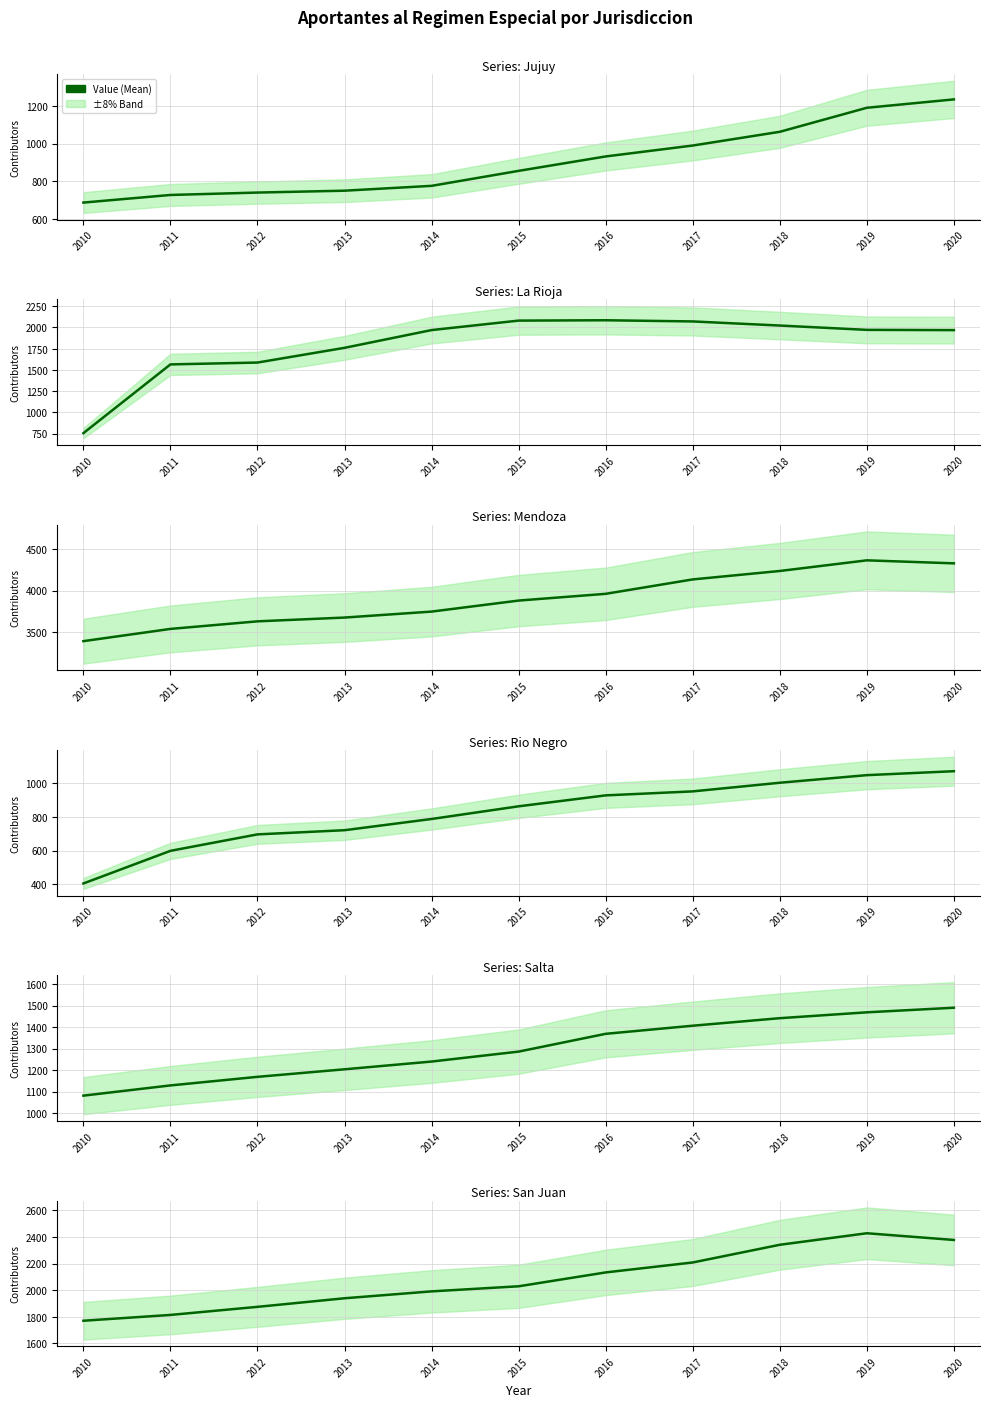

Reading left to right, what are all the values shown in this chart?

Jujuy: 2010=687.5	2011=727.8	2012=740.6	2013=750.5	2014=776.2	2015=855.8	2016=932.2	2017=990.2	2018=1063.0	2019=1190.5	2020=1235.0
La Rioja: 2010=754.8	2011=1564.9	2012=1586.8	2013=1760.3	2014=1969.6	2015=2081.1	2016=2085.2	2017=2071.3	2018=2023.0	2019=1971.9	2020=1969.0
Mendoza: 2010=3388.4	2011=3536.2	2012=3627.6	2013=3673.2	2014=3745.3	2015=3878.4	2016=3959.9	2017=4133.9	2018=4235.8	2019=4364.2	2020=4328.0
Rio Negro: 2010=405.0	2011=598.5	2012=696.2	2013=720.9	2014=787.5	2015=862.8	2016=927.6	2017=951.2	2018=1002.5	2019=1047.6	2020=1071.0
Salta: 2010=1081.4	2011=1128.9	2012=1168.8	2013=1203.8	2014=1239.8	2015=1286.1	2016=1368.8	2017=1406.4	2018=1441.4	2019=1468.7	2020=1490.0
San Juan: 2010=1769.8	2011=1813.4	2012=1874.2	2013=1938.7	2014=1990.5	2015=2028.8	2016=2133.0	2017=2207.8	2018=2340.8	2019=2427.4	2020=2377.0